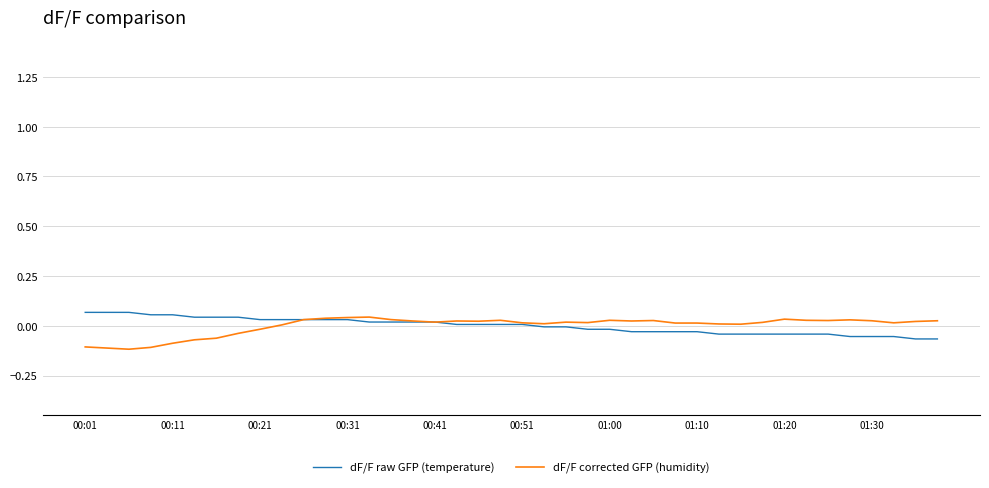

How many lines are shown in the chart?

2